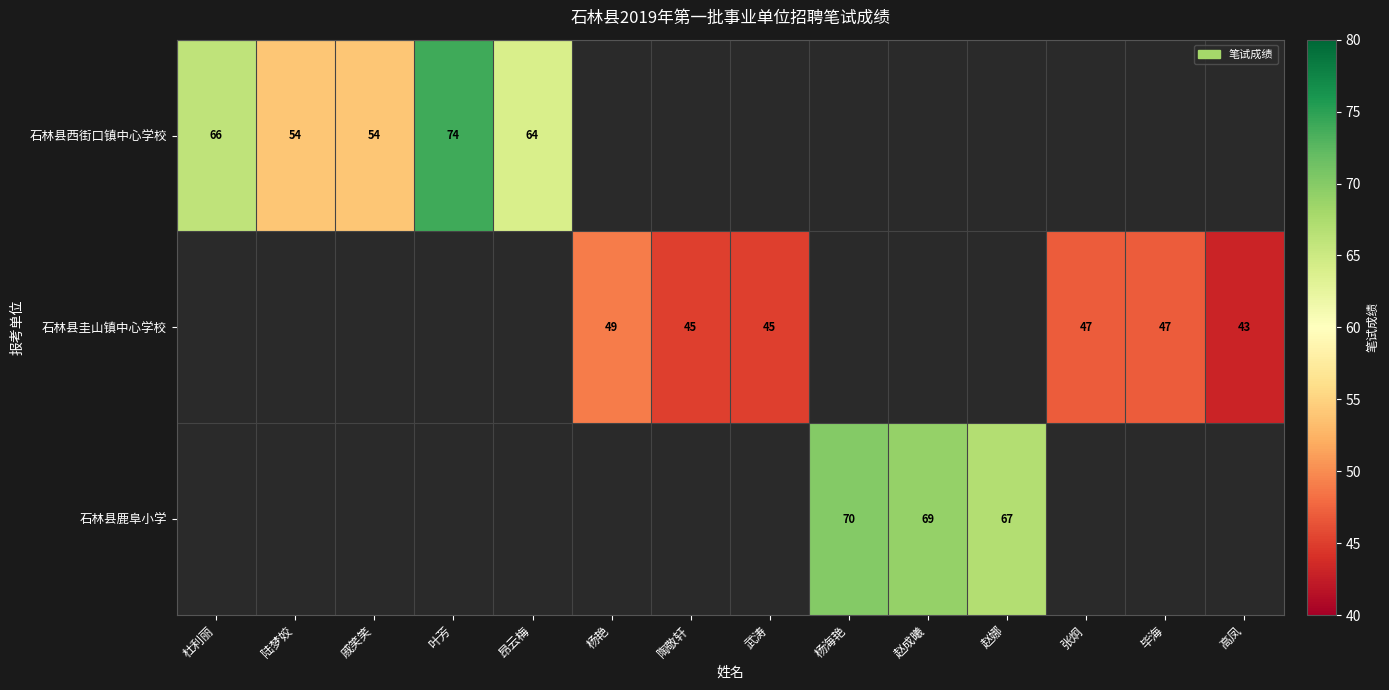

The 石林县圭山镇中心学校 series shows 45 at 武涛. True or false?

True